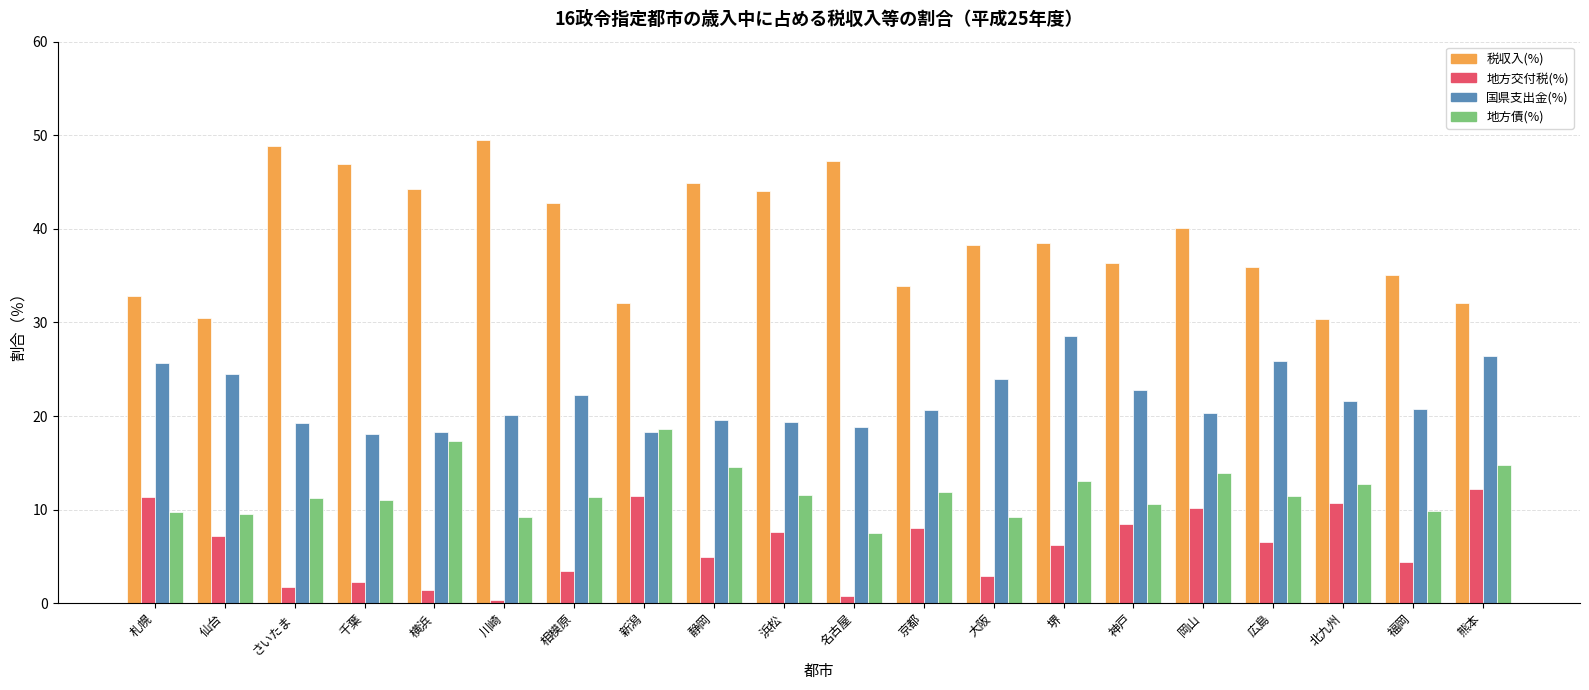

What is the total value across all series at 静岡?

83.9